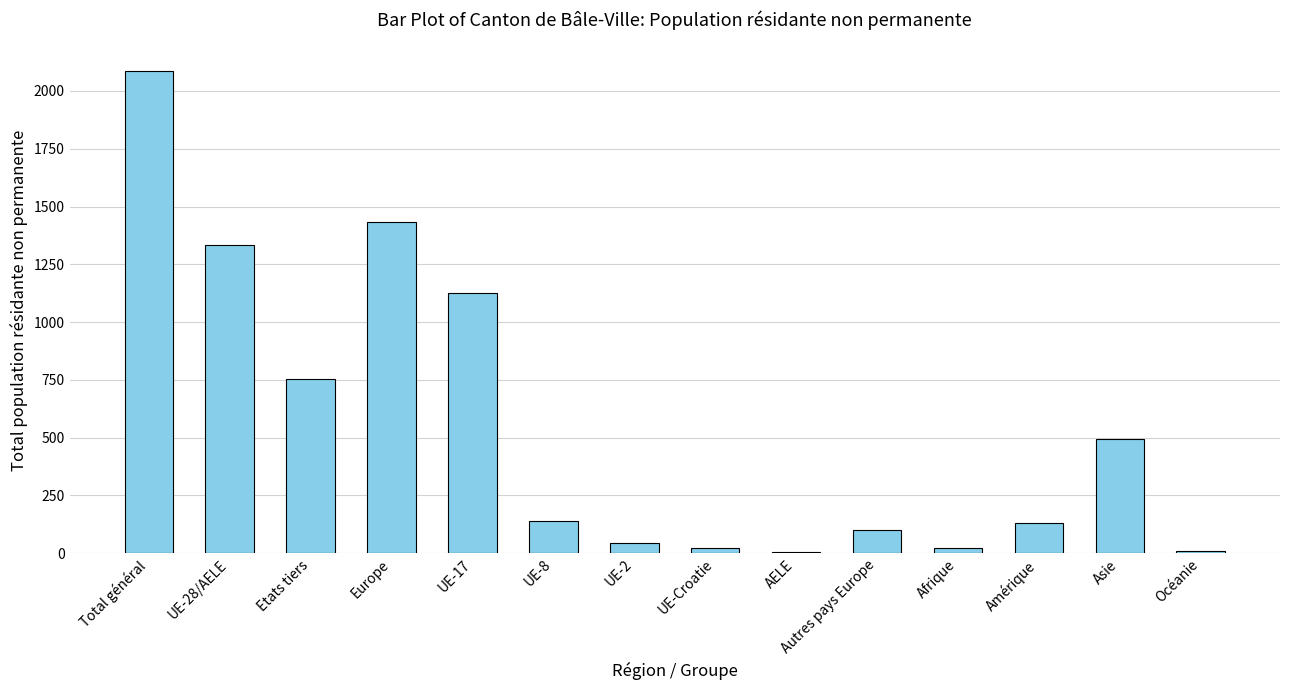

The value at UE-8 is 214. True or false?

False